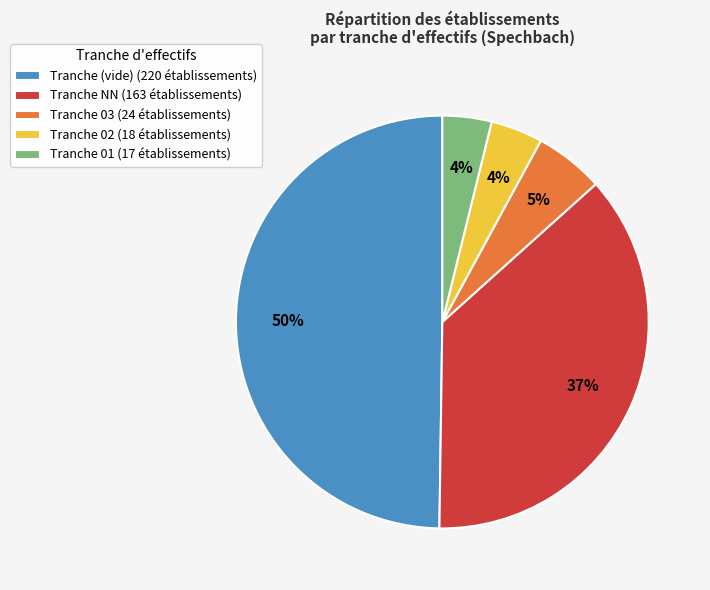

What is the largest slice in the pie chart?

Tranche (vide) (220 établissements)